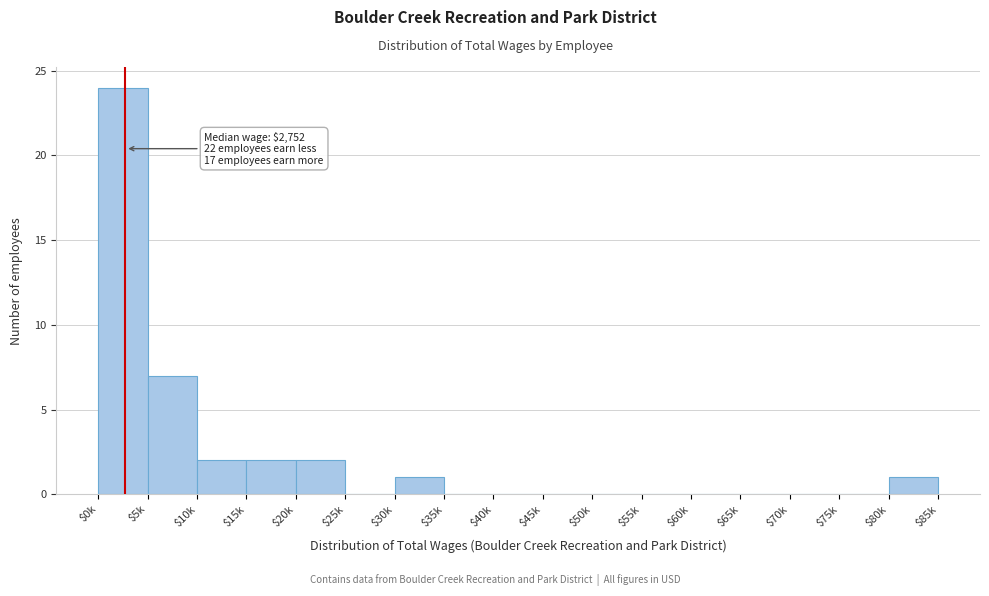

What is the sum of all values?

39